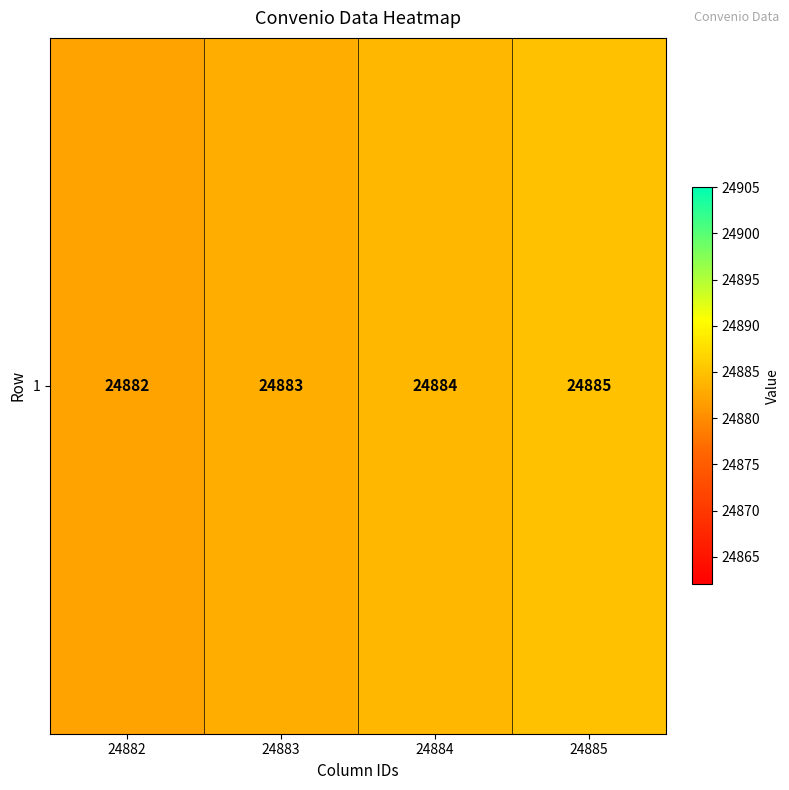

How many distinct data groups are displayed?

1